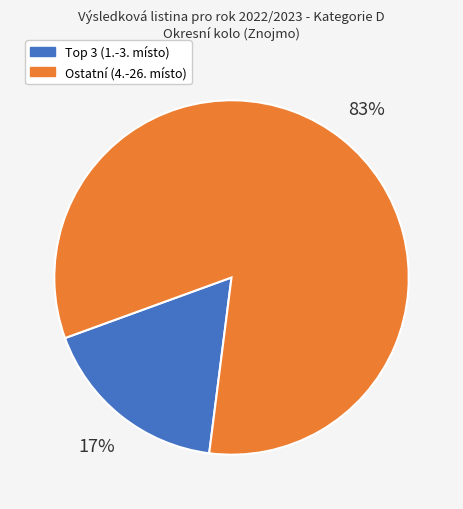

To the nearest percent, what is the average slice percentage?

50%